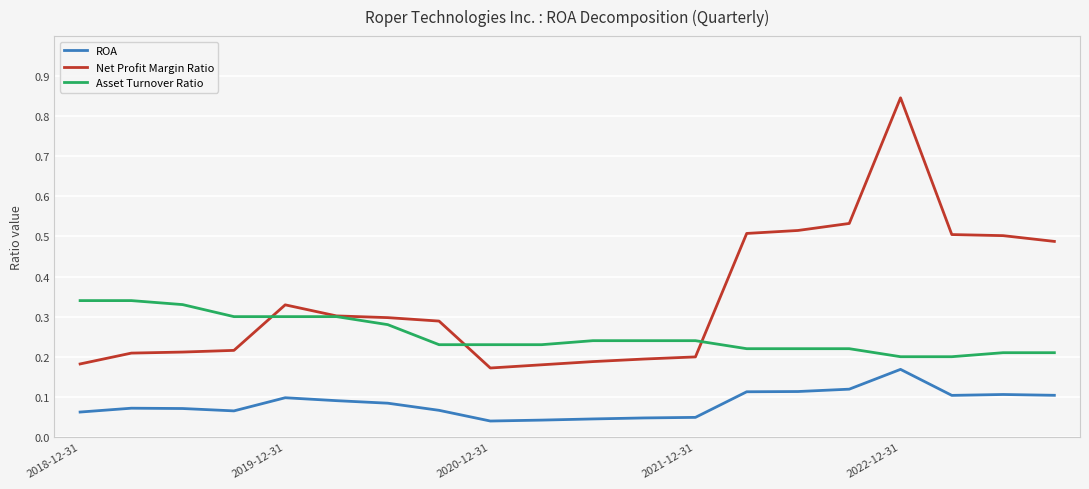

Does the chart display data point markers on the line(s)?

No